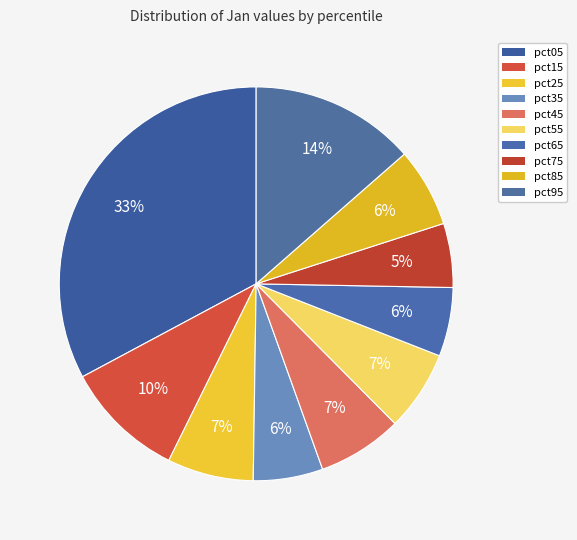

Which has a higher value, pct05 or pct45?

pct05